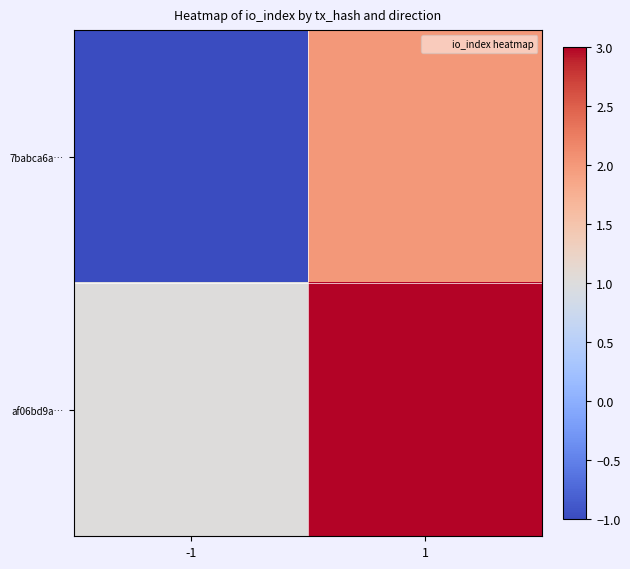

Reading left to right, what are all the values shown in this chart?

7babca6a…: -1=-1	1=2
af06bd9a…: -1=1	1=3